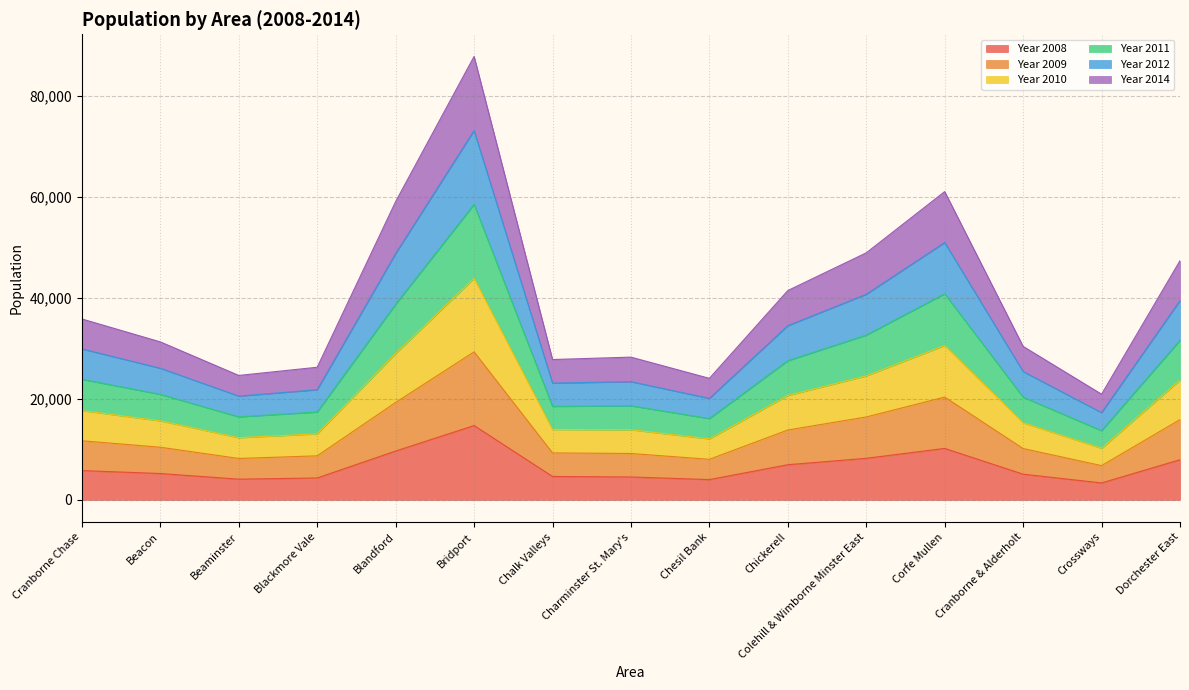

Which series changed the most between Beacon and Blackmore Vale?

Year 2012